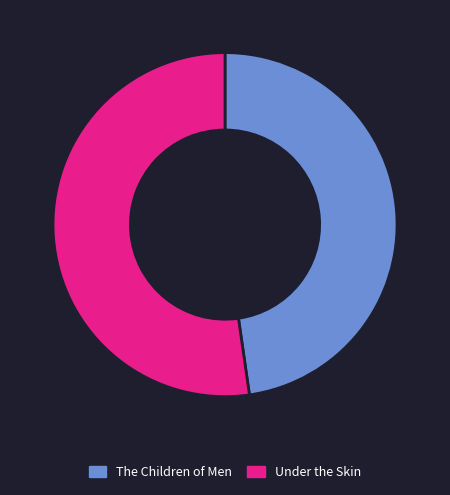

The The Children of Men slice represents 48% of the pie. True or false?

True